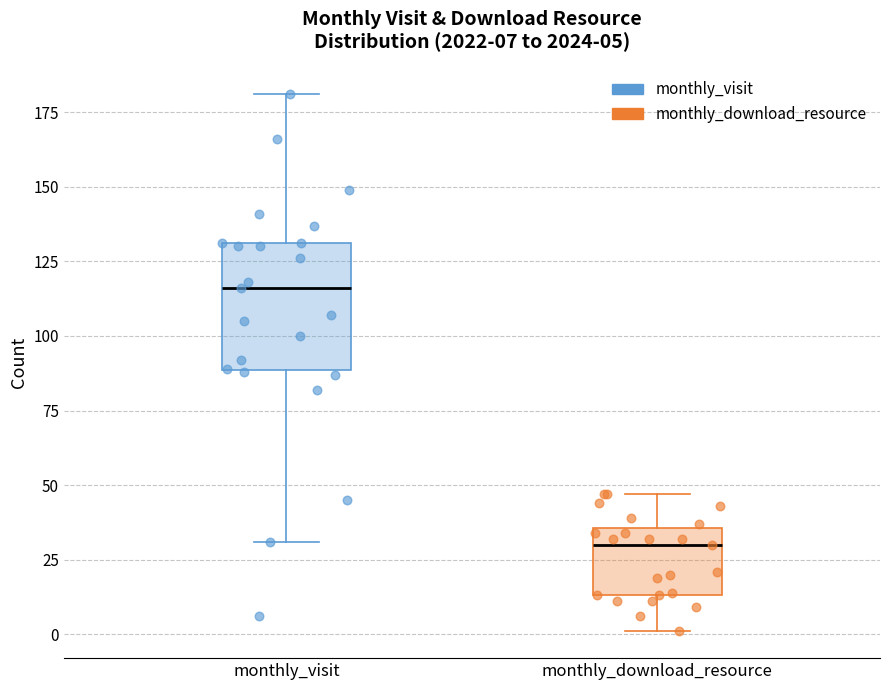

Which box has the lowest median line?

monthly_download_resource